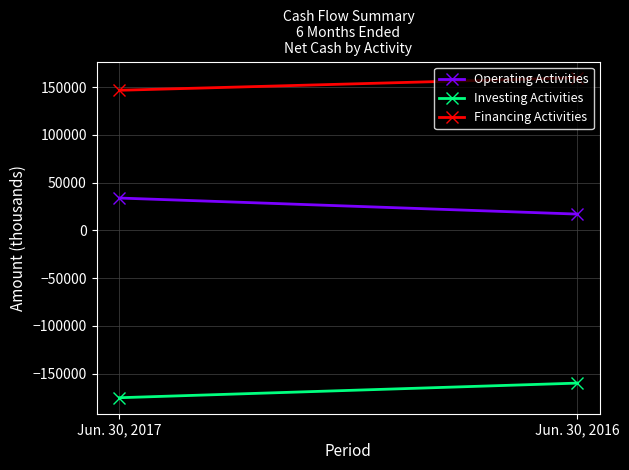

Which label corresponds to the largest value in the chart?

Jun. 30, 2016